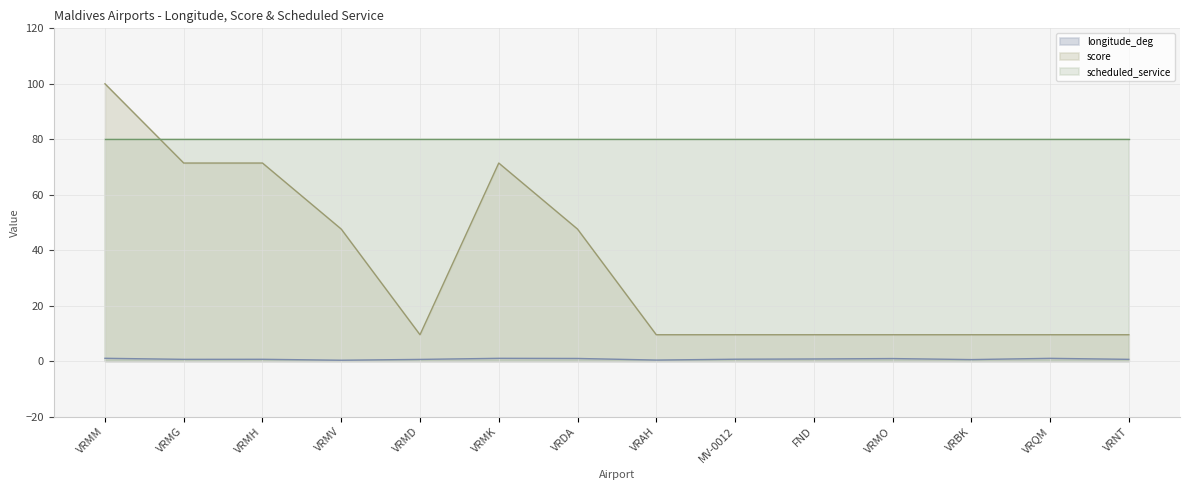

Between VRMK and VRQM, which series saw the biggest shift?

score